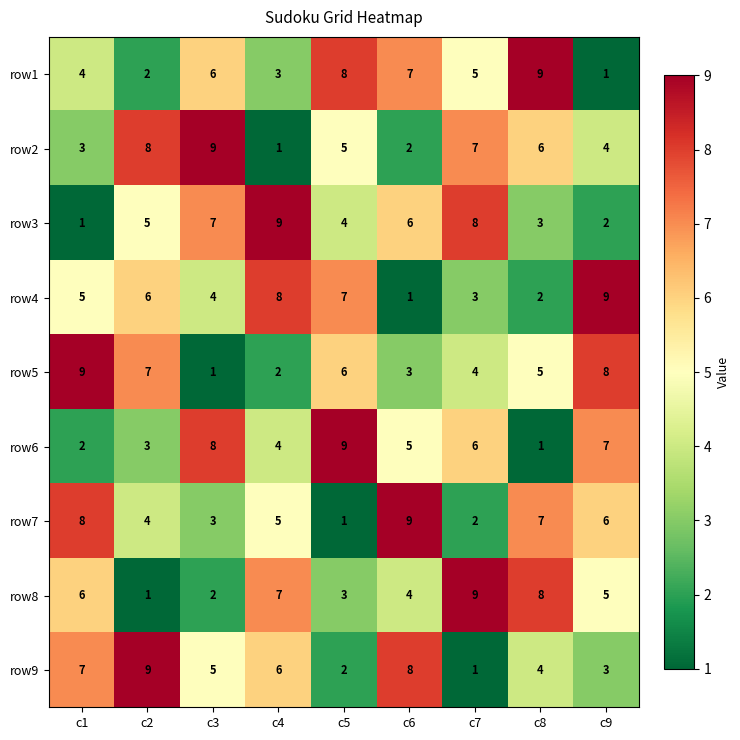

Is it true that row1 equals 14 at c8?

False